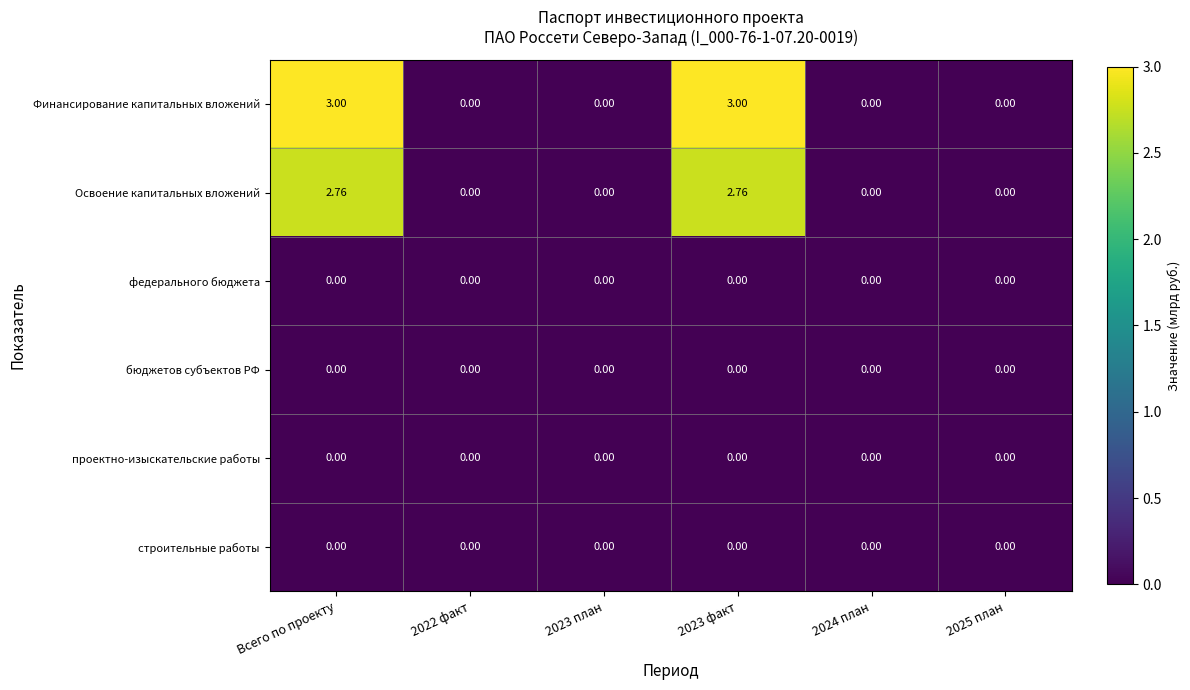

What is the greatest value displayed?

3.0